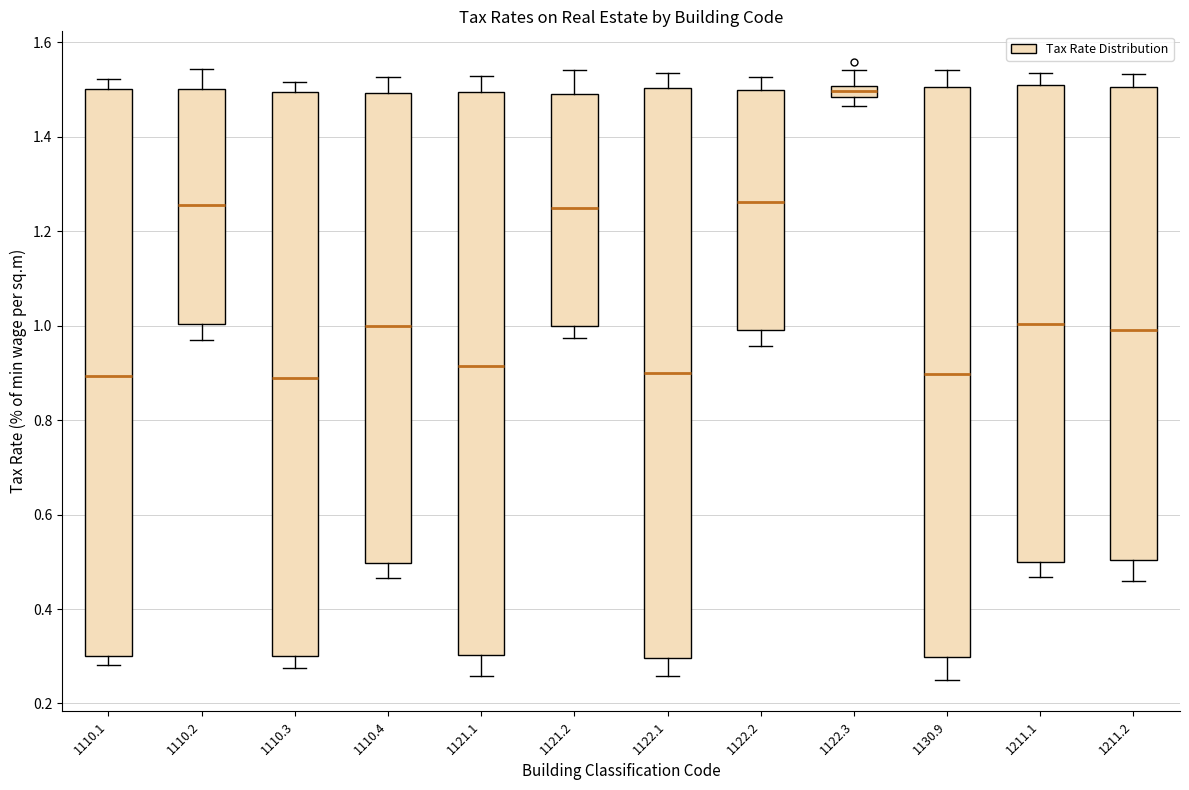

Where does the median line of the box at x = 1110.4 sit on the y-axis? The values are not printed on the chart, so give them approximately, as read against the axis.

1.00